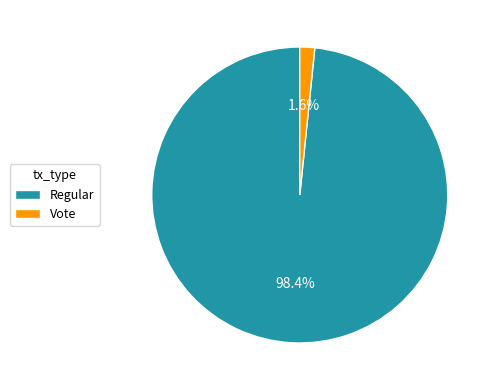

Which slice is the smallest?

Vote